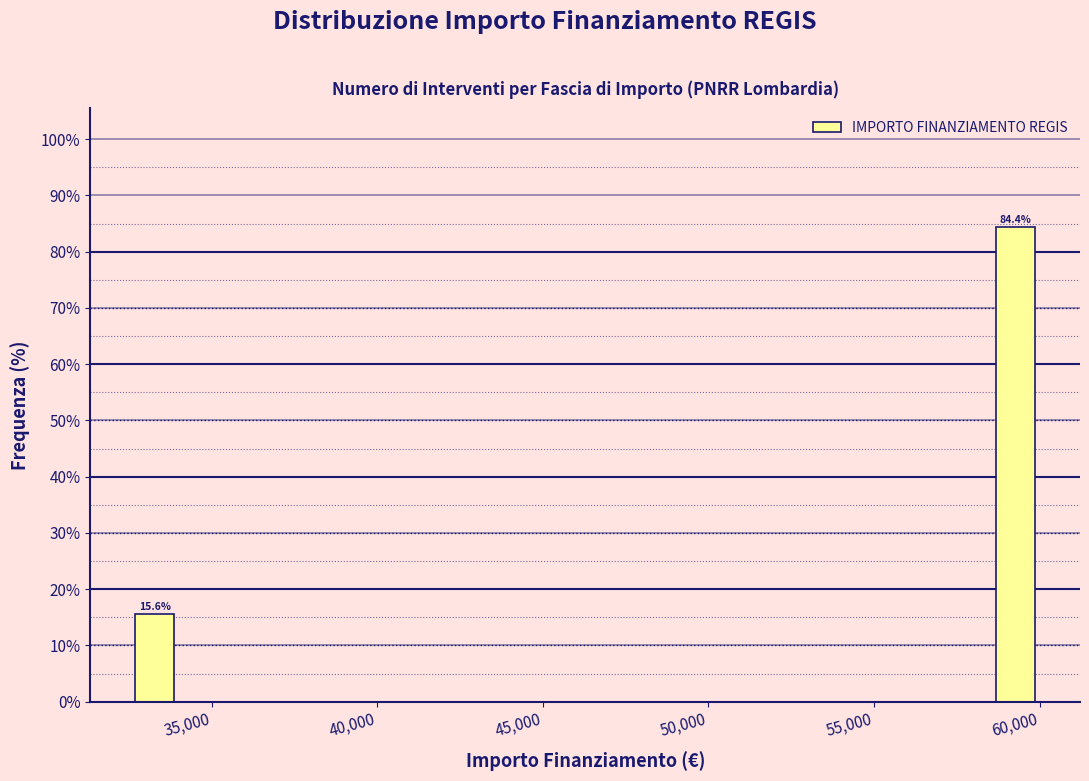

Read against the x-axis, roughly where is the centre of the tallest bar?

59500